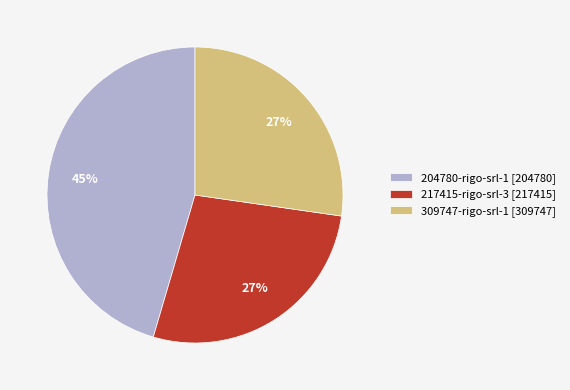

How many slices are in this pie chart?

3